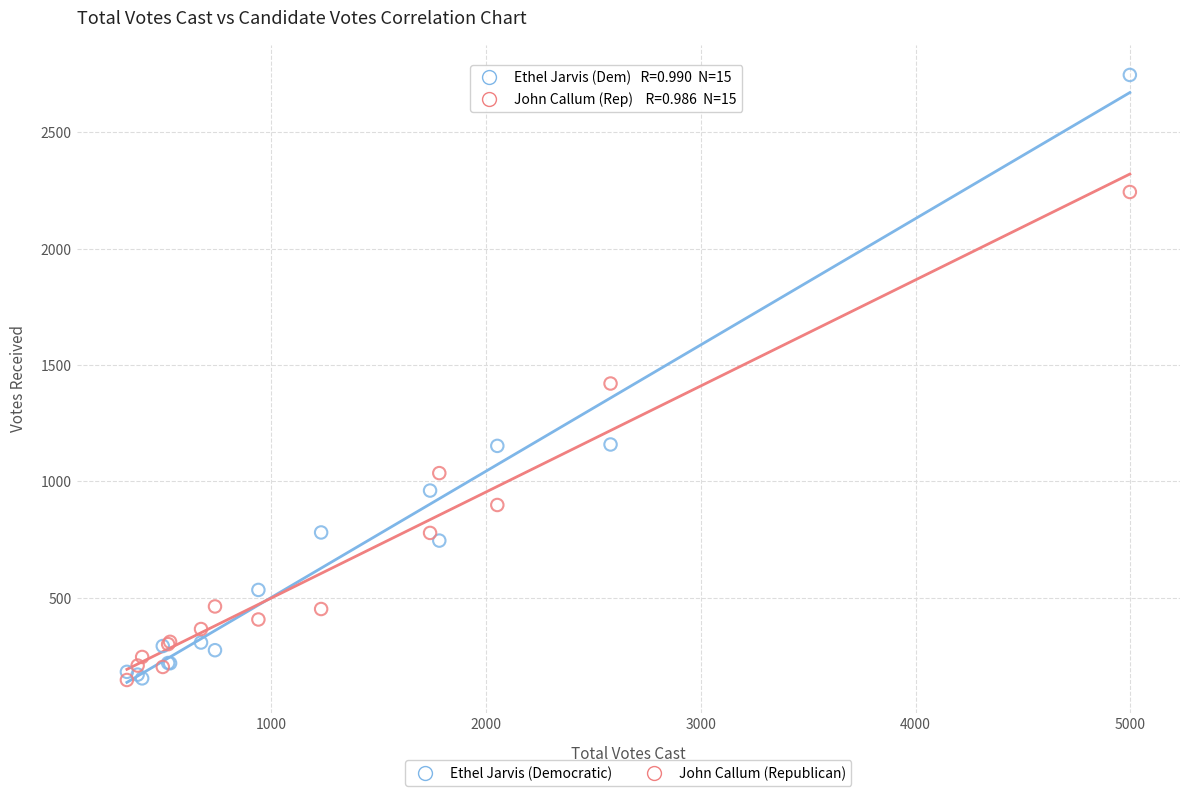

In the Ethel Jarvis (Democratic) series, what Y value is closest to 1450?

1159